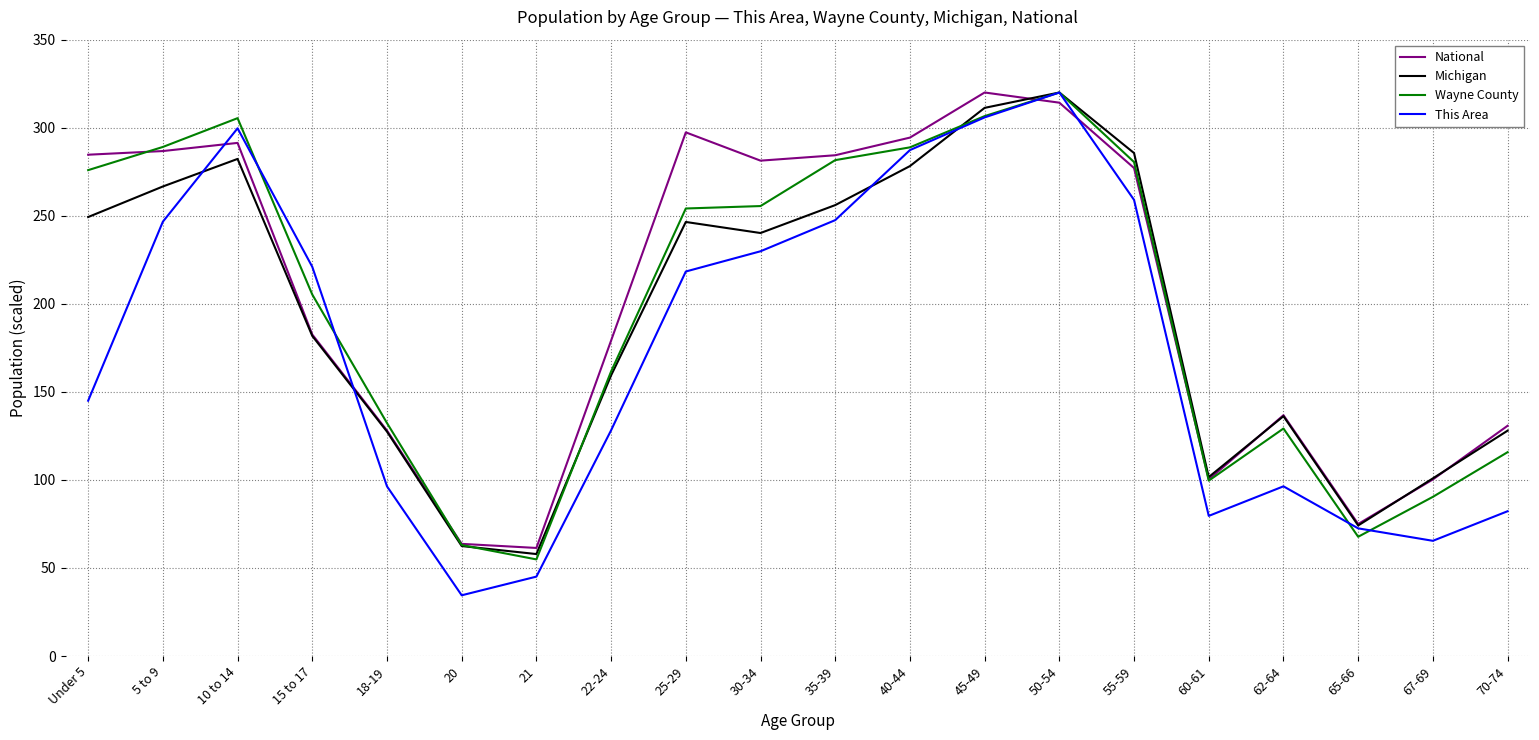

What is the difference between the National values at 35-39 and 25-29?

13.0